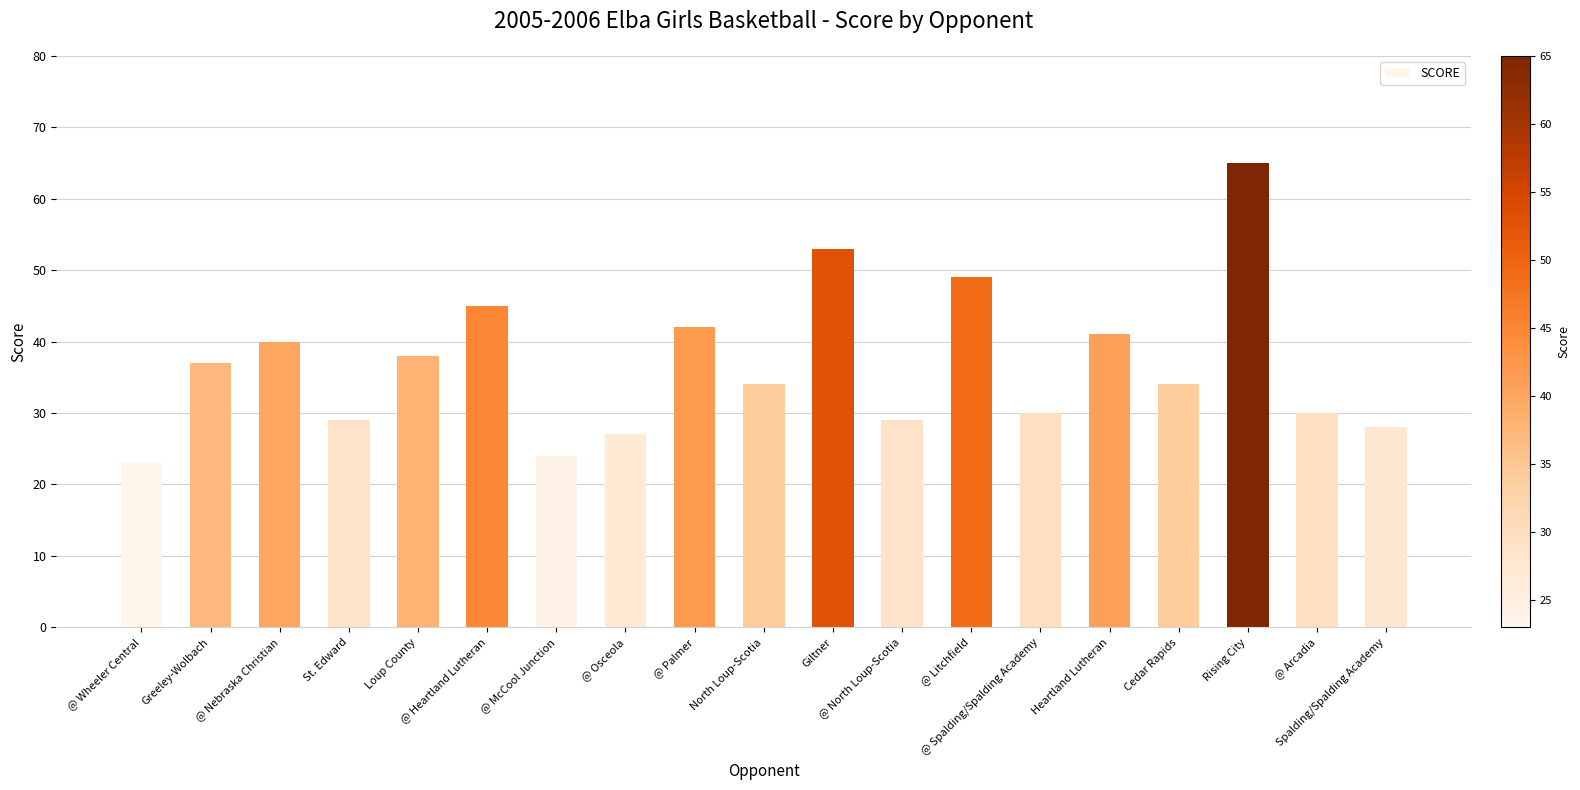

Which has a higher value, Greeley-Wolbach or Cedar Rapids?

Greeley-Wolbach